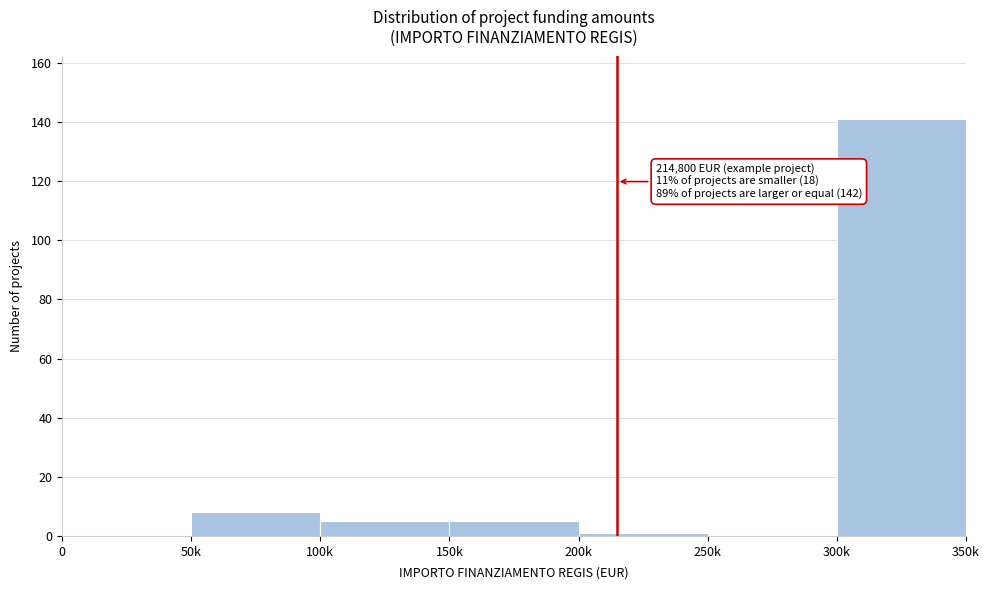

Reading left to right, extract all data points from this chart.

0=0	50k=8	100k=5	150k=5	200k=1	250k=0	300k=141